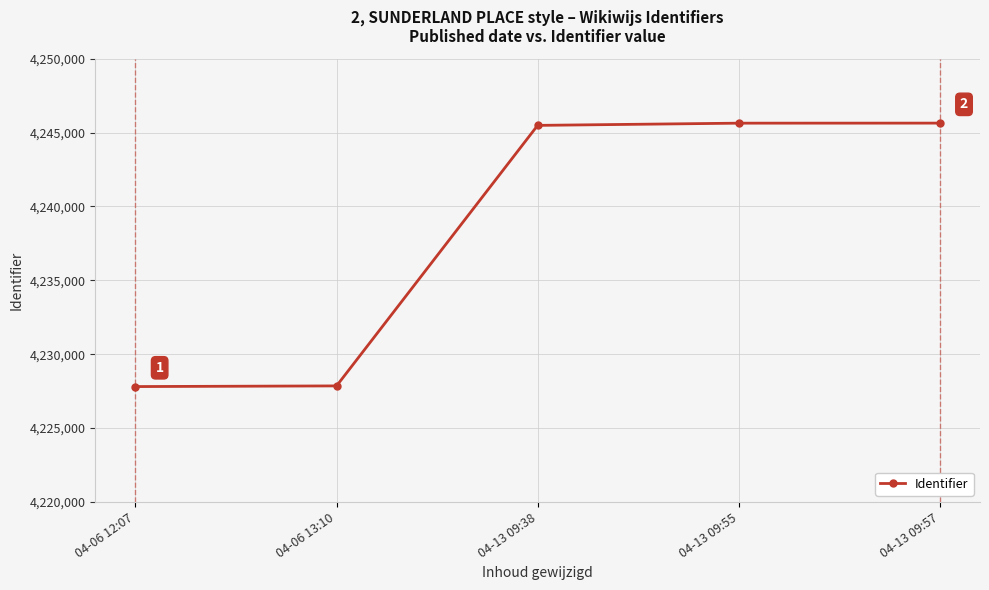

What is the sum of all values?

21192422